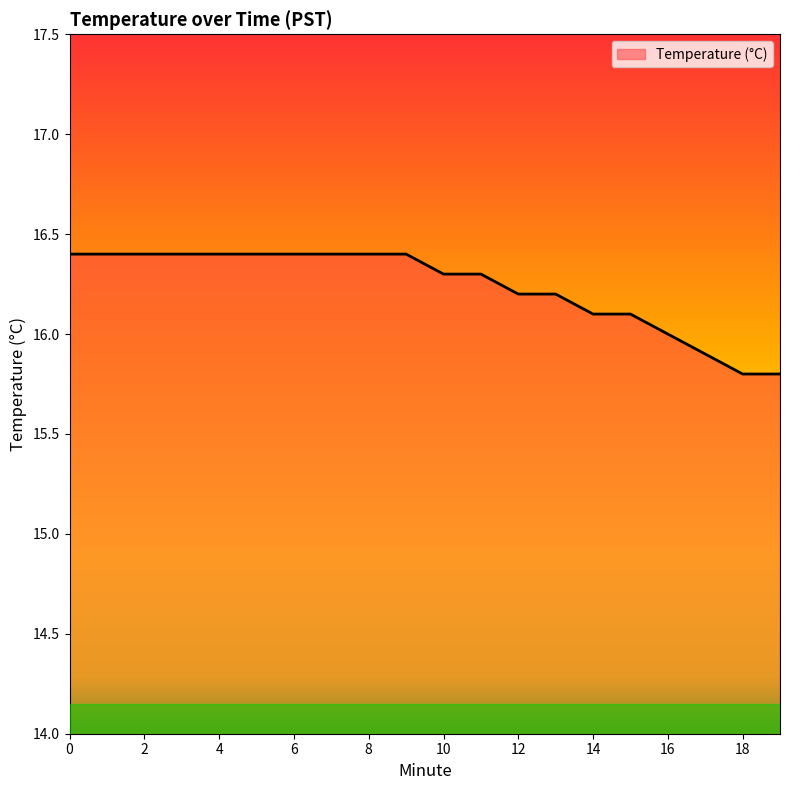

What is the minimum value shown in the chart?

15.8